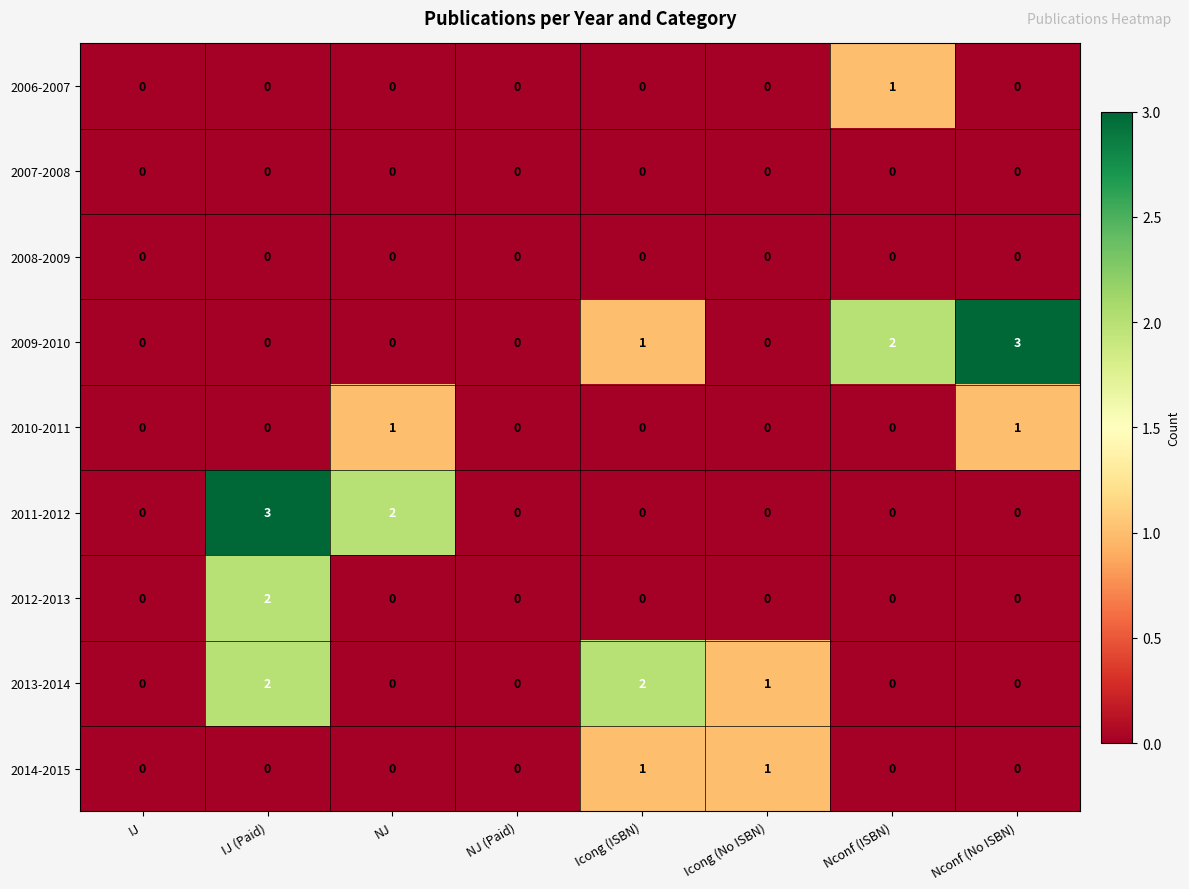

The 2007-2008 series shows 0 at IJ (Paid). True or false?

True